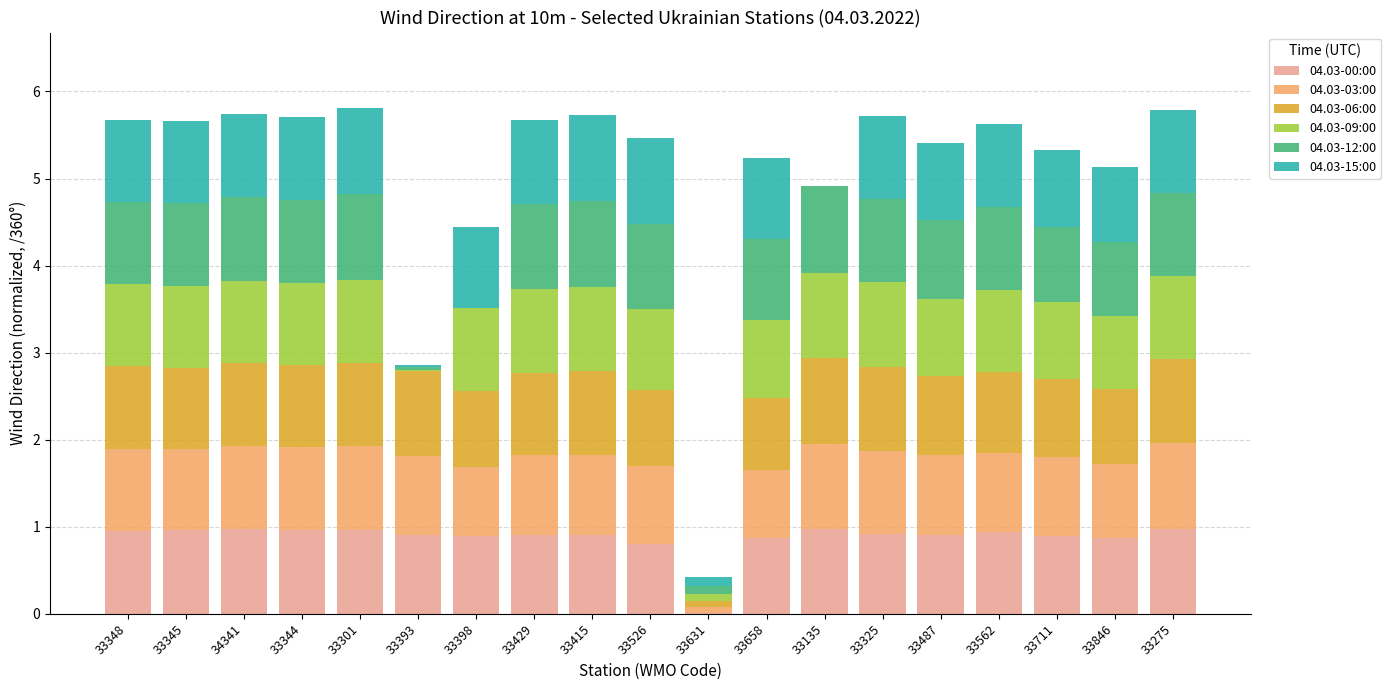

What is the total value across all series at 34341?

5.7